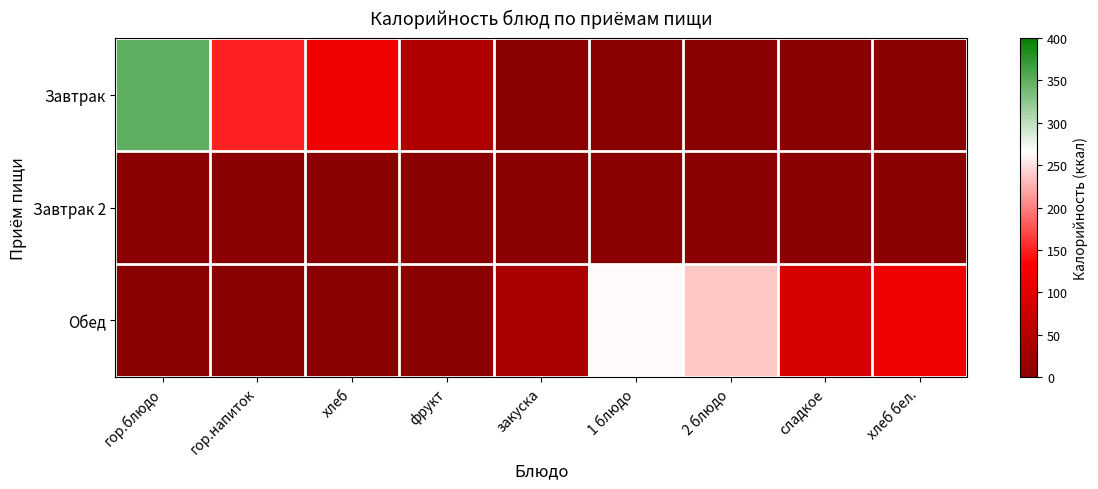

Which series changed the most between гор.блюдо and хлеб бел.?

Завтрак